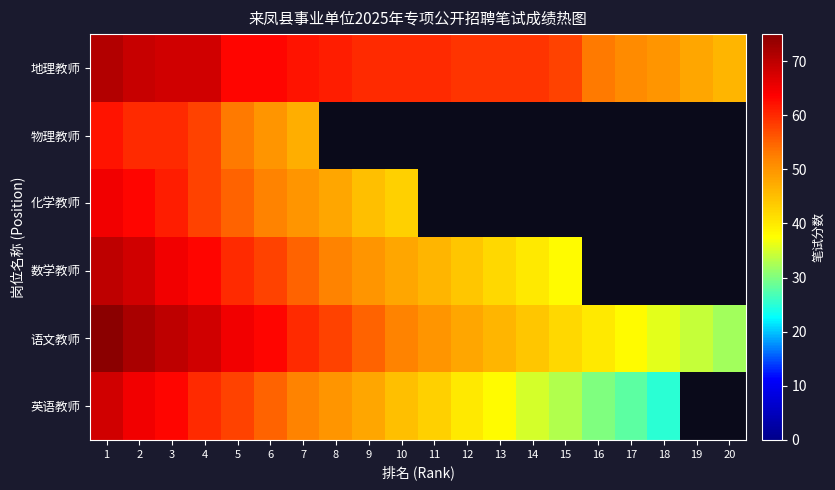

What is the difference between the 语文教师 values at 1 and 9?

20.0